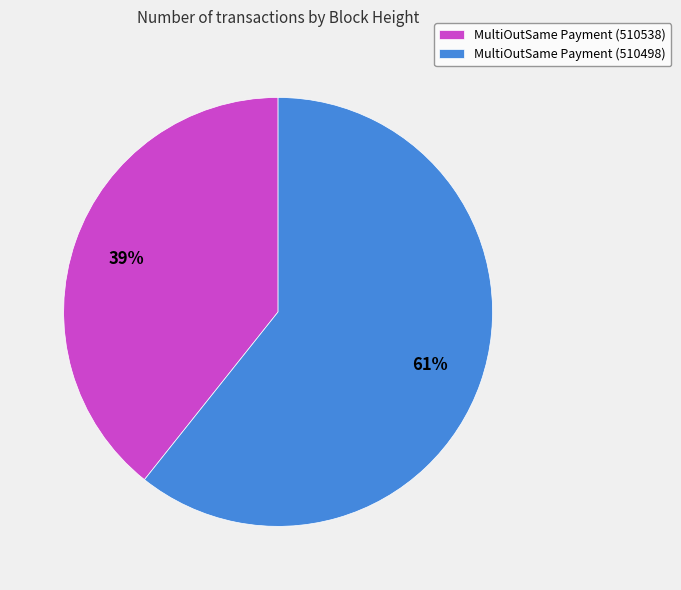

What percentage is the MultiOutSame Payment (510538) slice, to the nearest percent?

39%